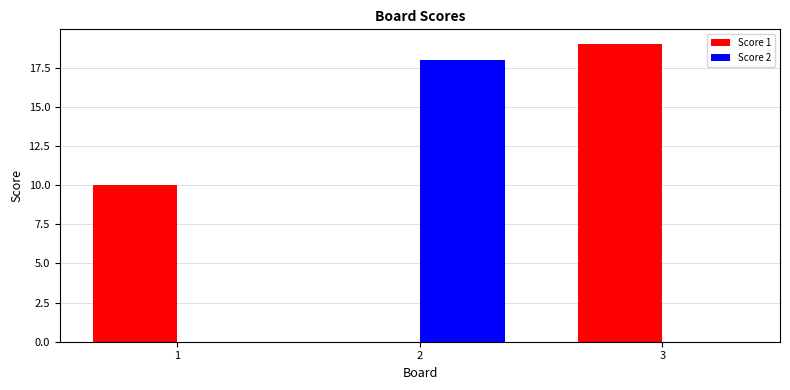

Does the chart contain stacked bars?

No